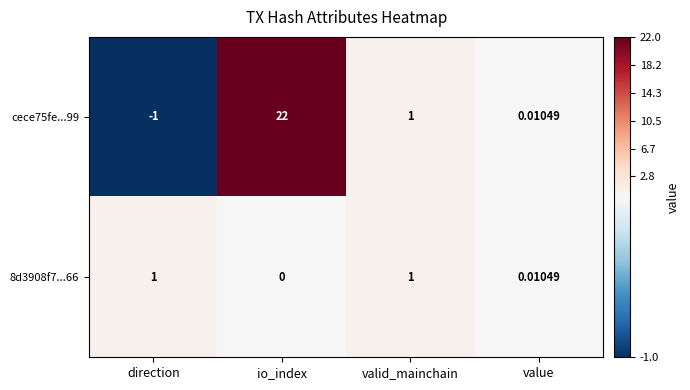

Count the number of categories in the chart.

4